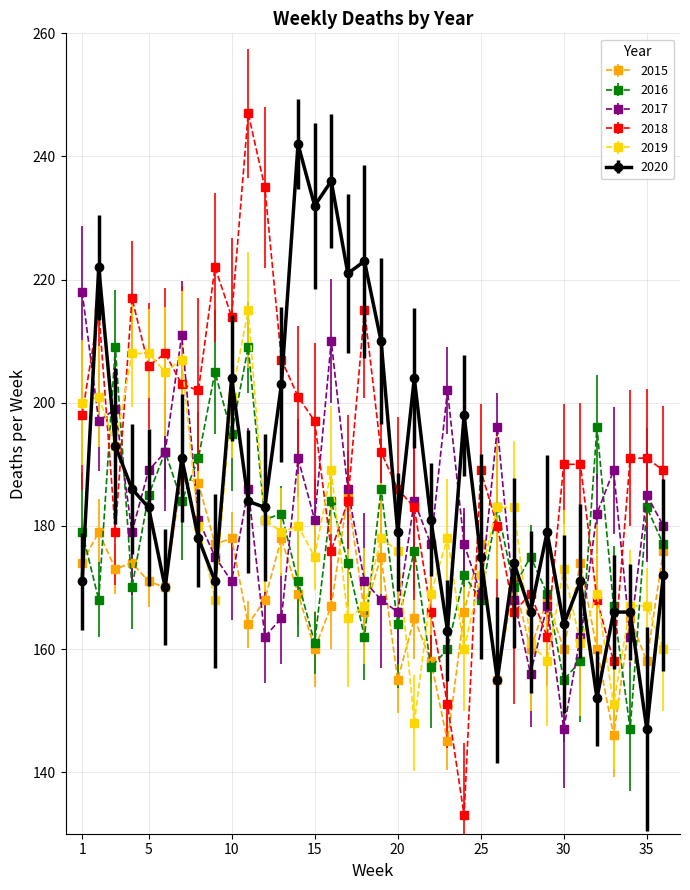

What are all the series names shown in the legend?

2015, 2016, 2017, 2018, 2019, 2020